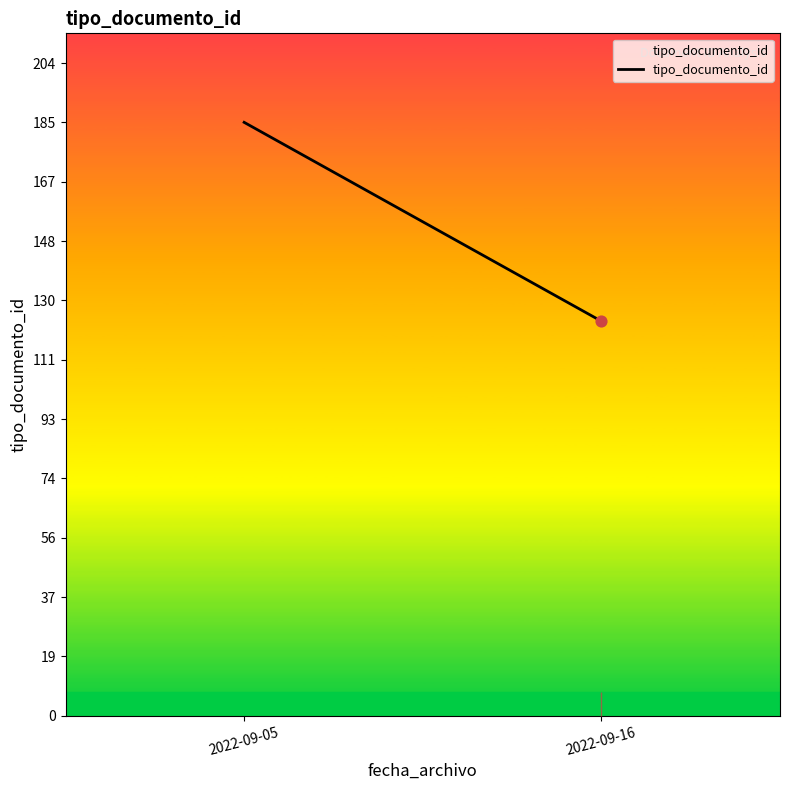

Which has a higher value, 2022-09-05 or 2022-09-16?

2022-09-05